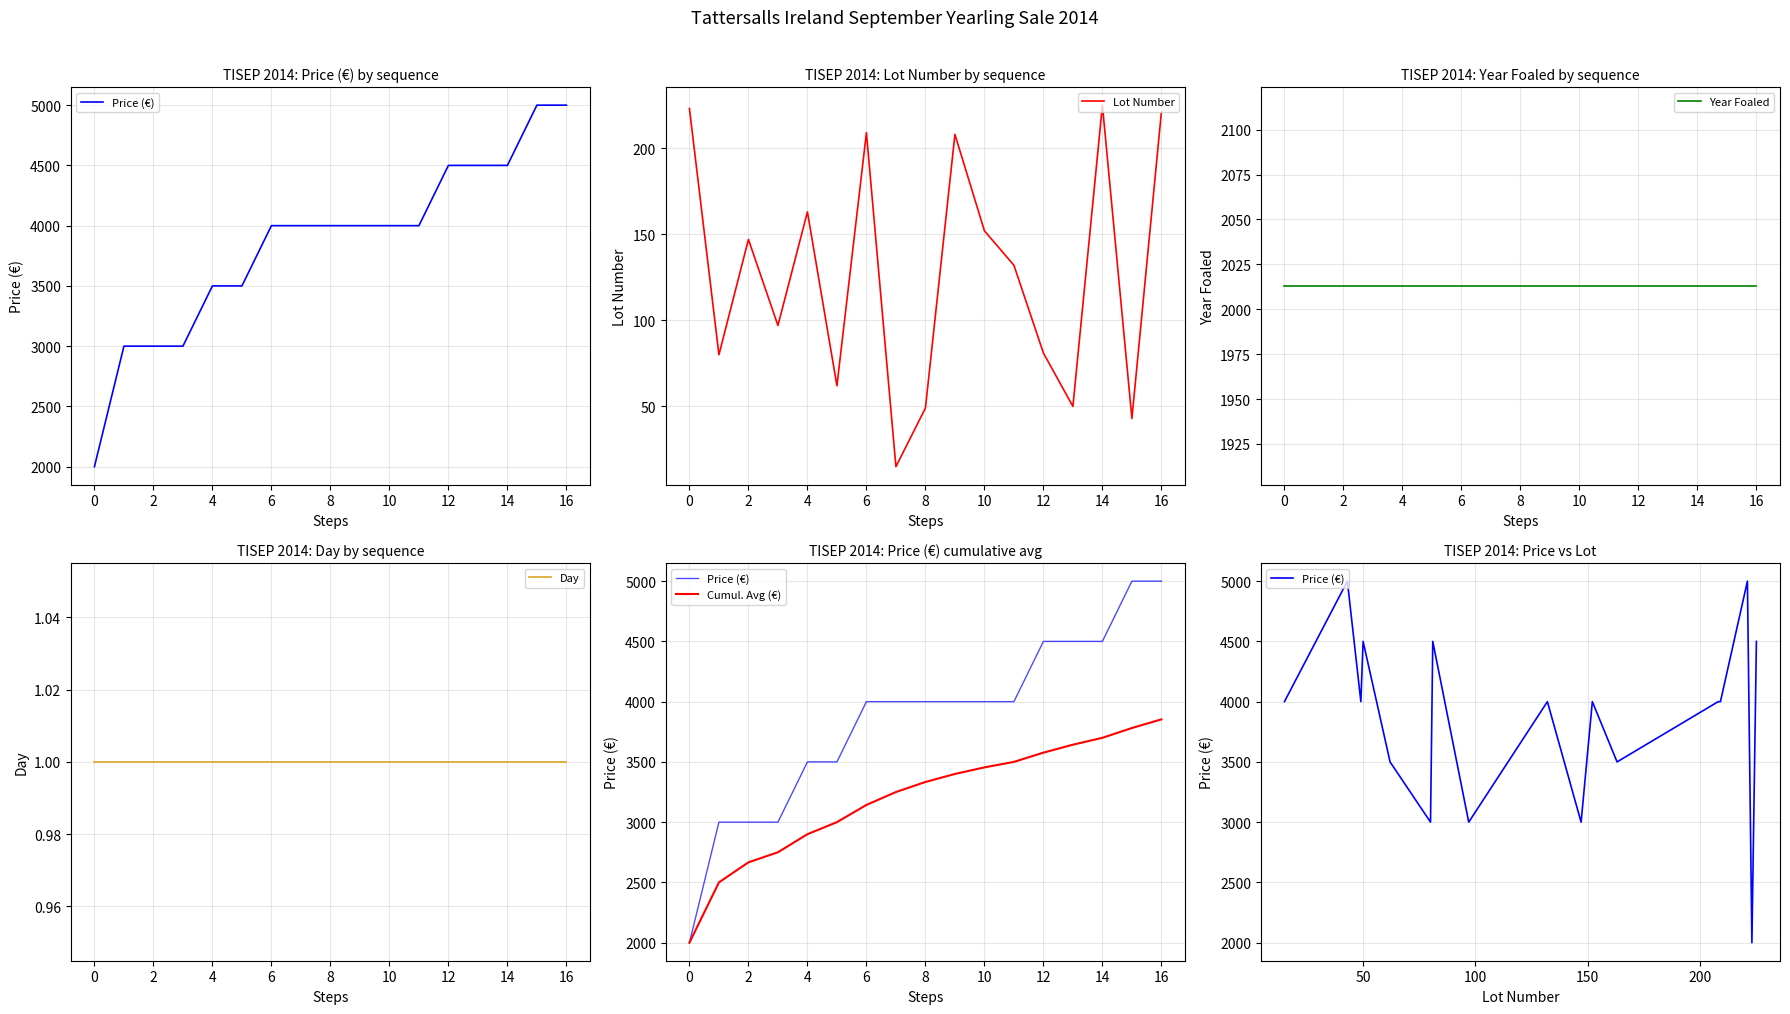

How many lines are shown in the chart?

5